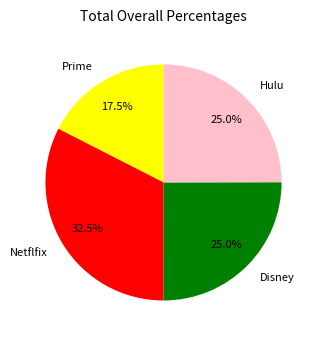

Is there any slice that represents more than half of the pie?

No